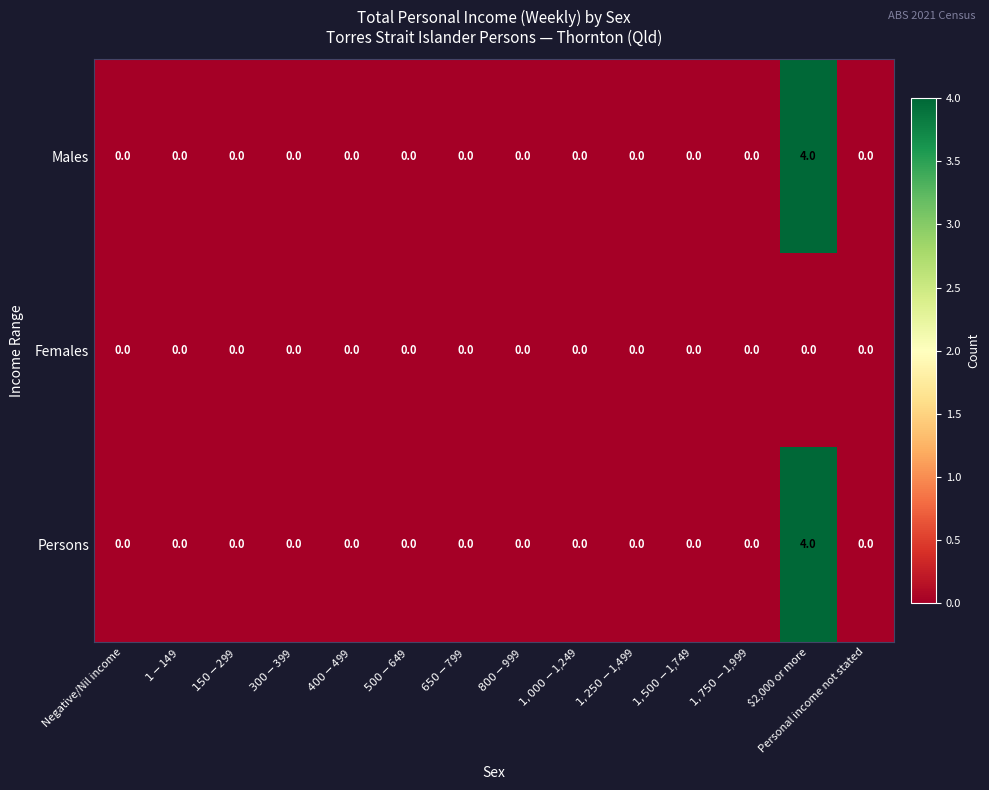

Which category has the highest value in the Persons series?

$2,000 or more